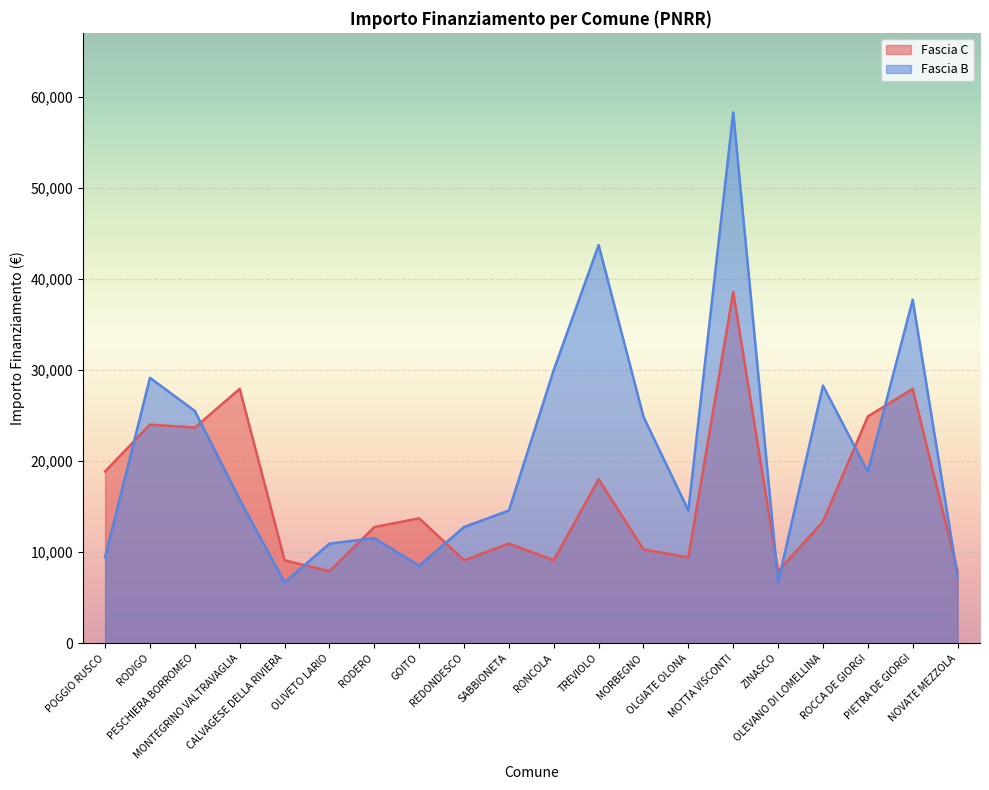

How many values in the Fascia B series exceed 15782?

9